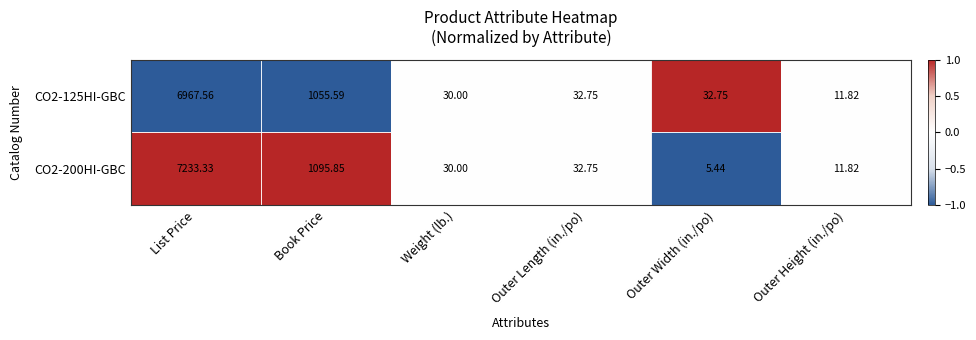

At which label is CO2-200HI-GBC closest to 3619?

Book Price